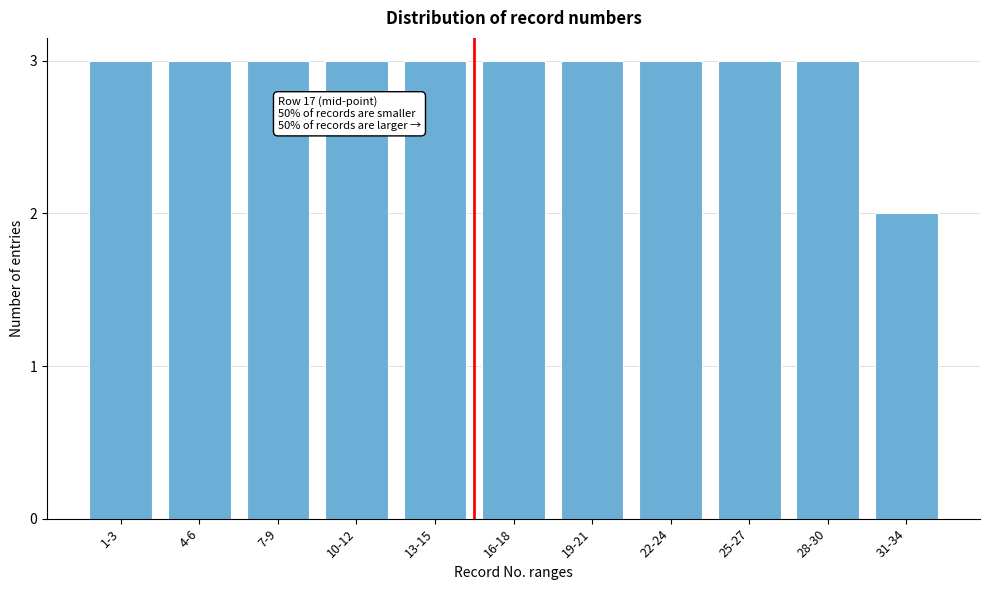

Reading left to right, list all the values displayed in this chart.

1-3=3	4-6=3	7-9=3	10-12=3	13-15=3	16-18=3	19-21=3	22-24=3	25-27=3	28-30=3	31-34=2